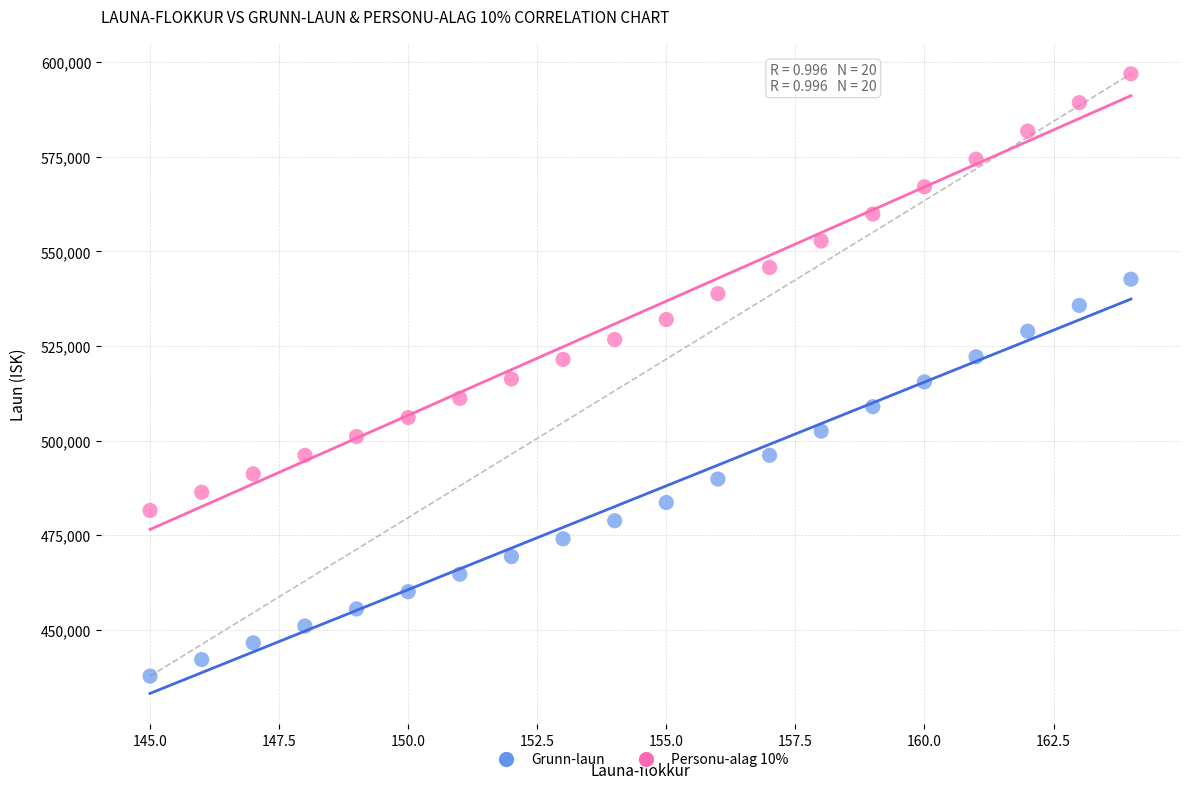

Which series reaches the maximum Y coordinate?

Personu-alag 10%